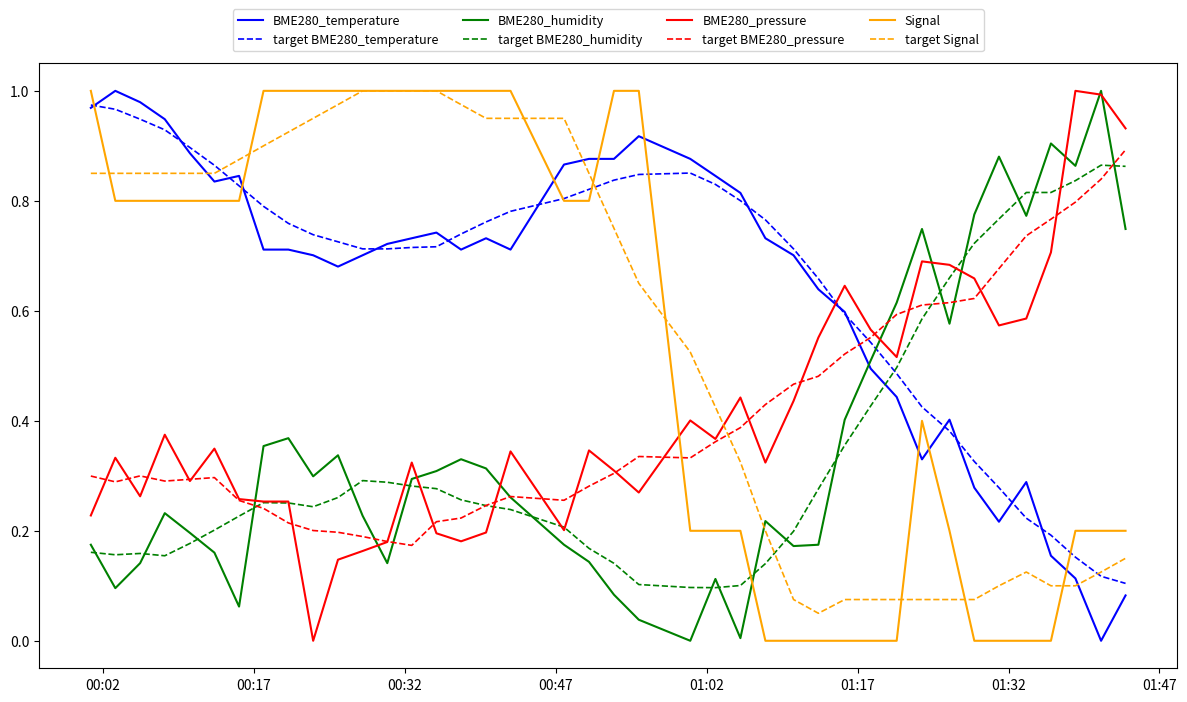

True or false: BME280_humidity and BME280_temperature cross at least once.

True